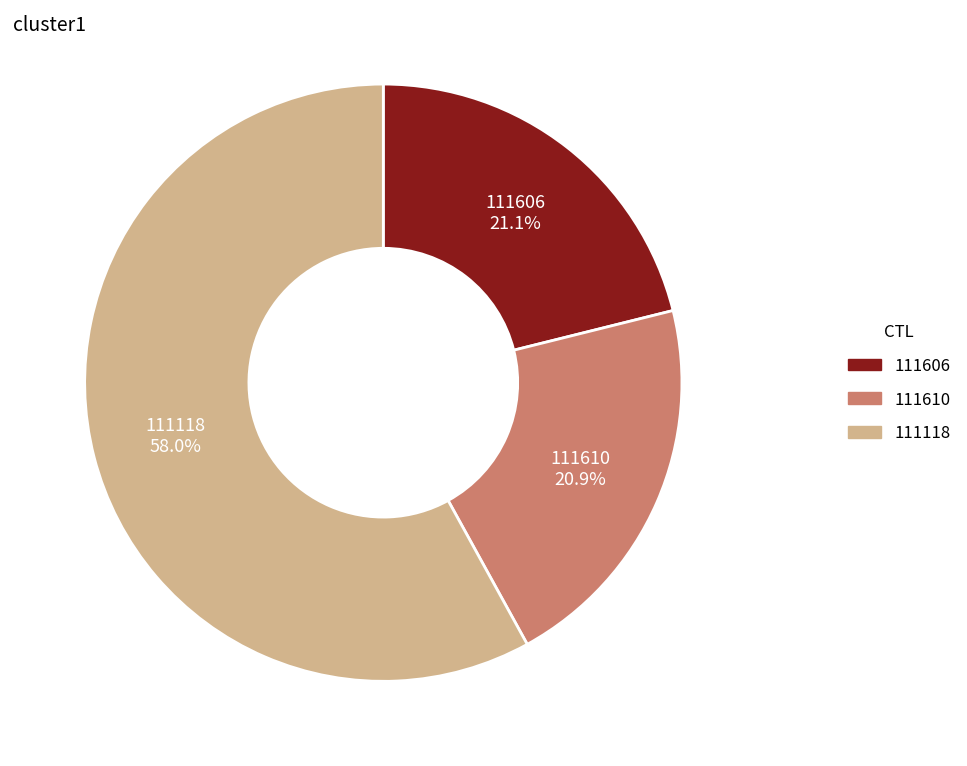

Which category has the biggest portion of the pie?

111118